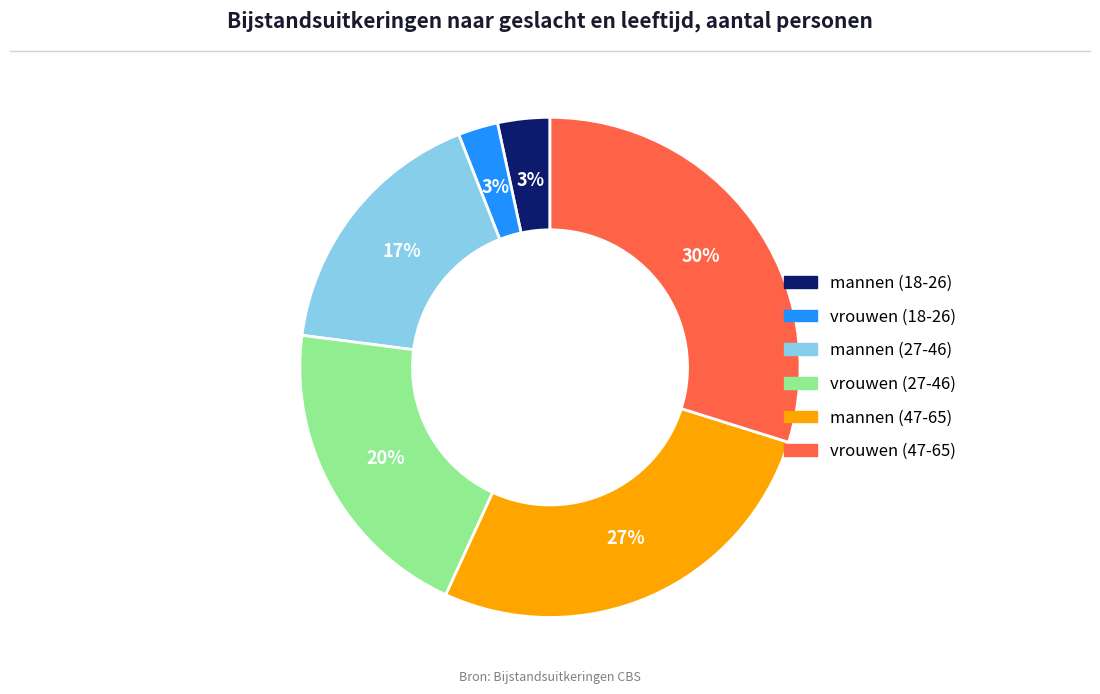

Between vrouwen (18-26) and mannen (27-46), which is larger?

mannen (27-46)